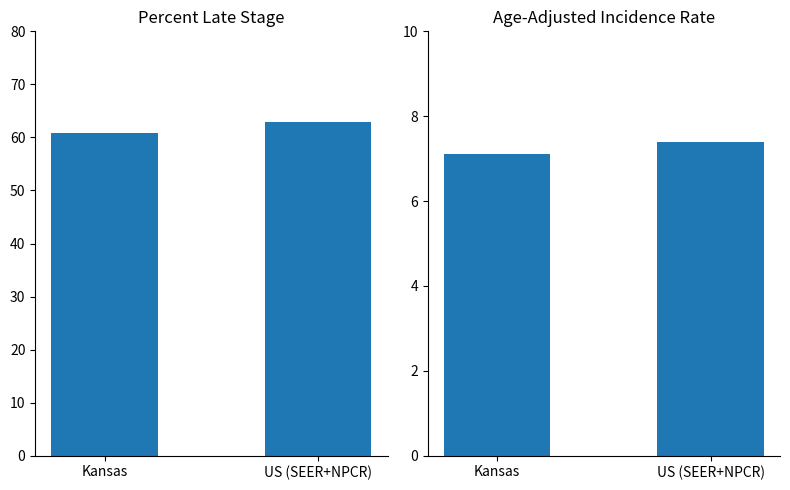

What position from the left is Kansas?

1